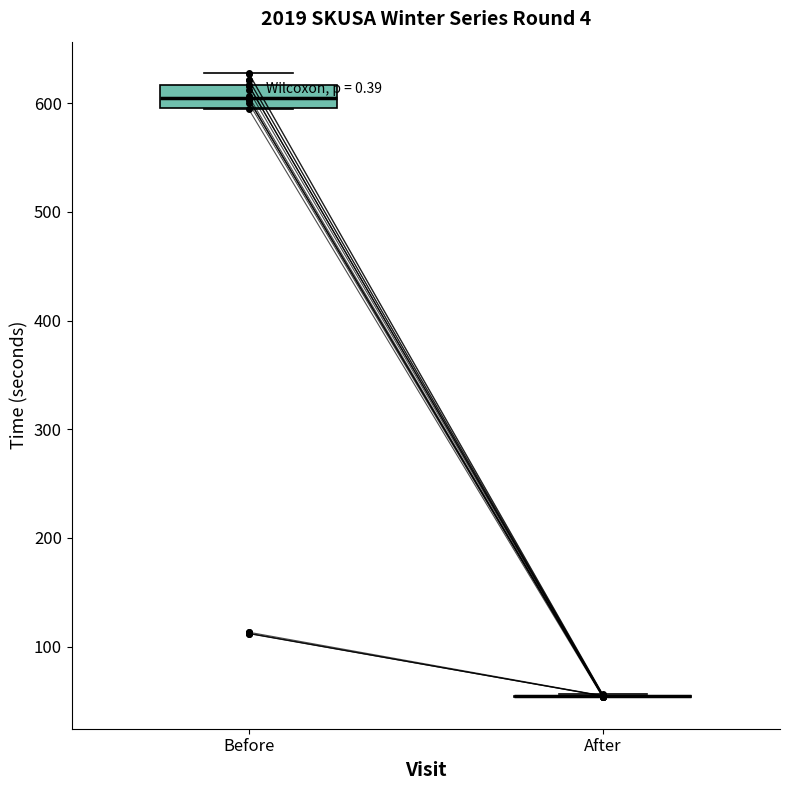

Comparing the boxes themselves (not the whiskers), which one is the tallest?

Before